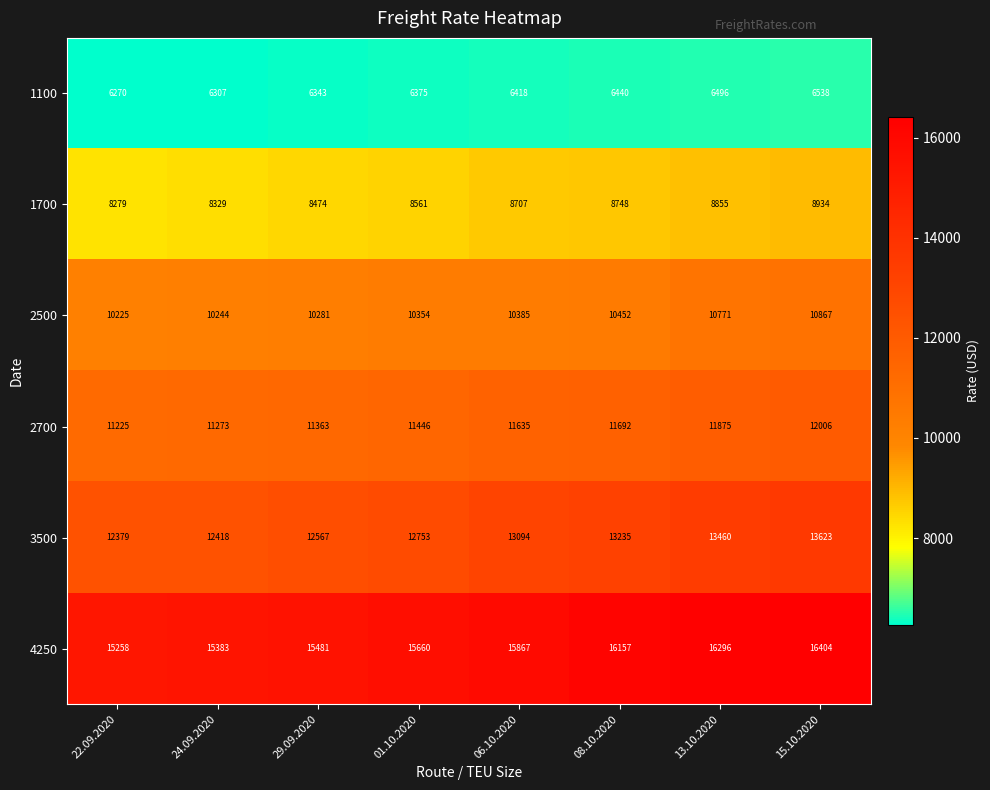

Is it true that 4250 equals 15867 at 06.10.2020?

True